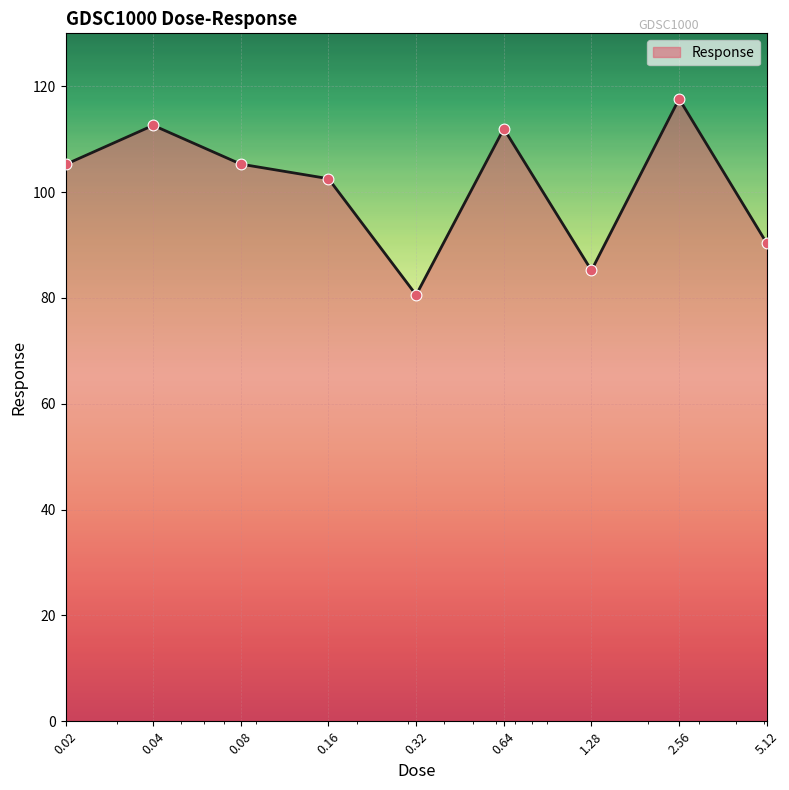

What is the greatest value displayed?

117.6